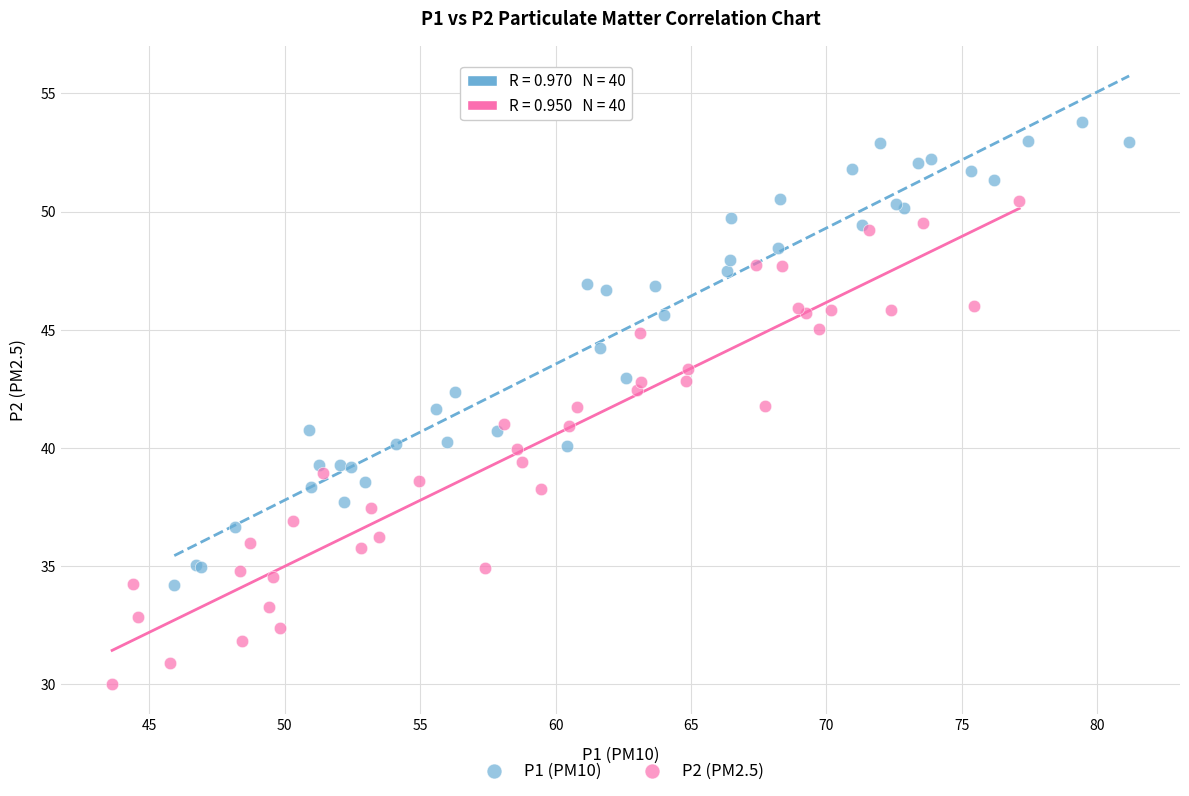

What are all the series names shown in the legend?

P1 (PM10), P2 (PM2.5)